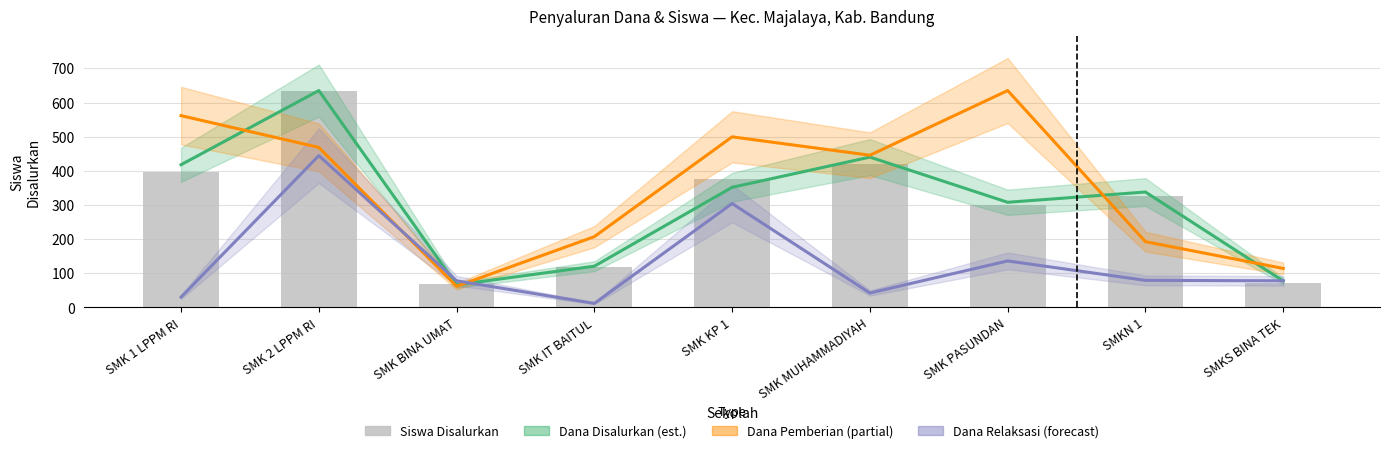

What is the sum of the Siswa Disalurkan values at SMK KP 1 and SMK BINA UMAT?

443.0